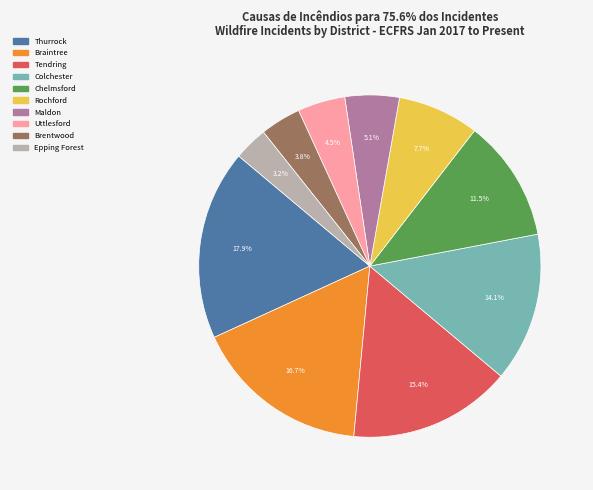

To the nearest percent, what is the average slice percentage?

10%